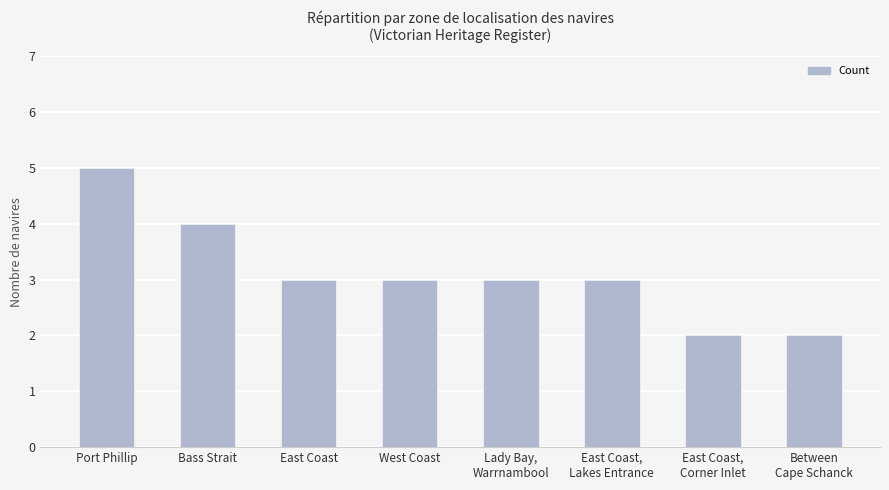

The value at Bass Strait is 6. True or false?

False